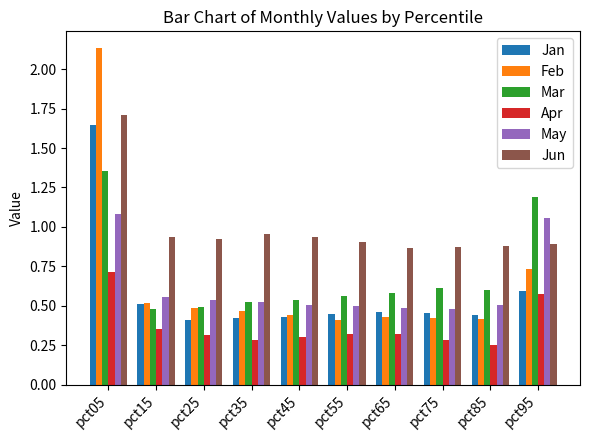

Count the number of categories in the chart.

10